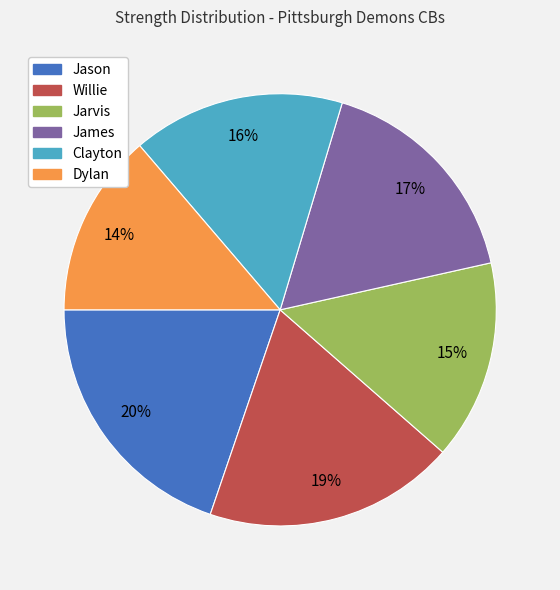

Do Jason and Willie together represent more than half of the pie?

No